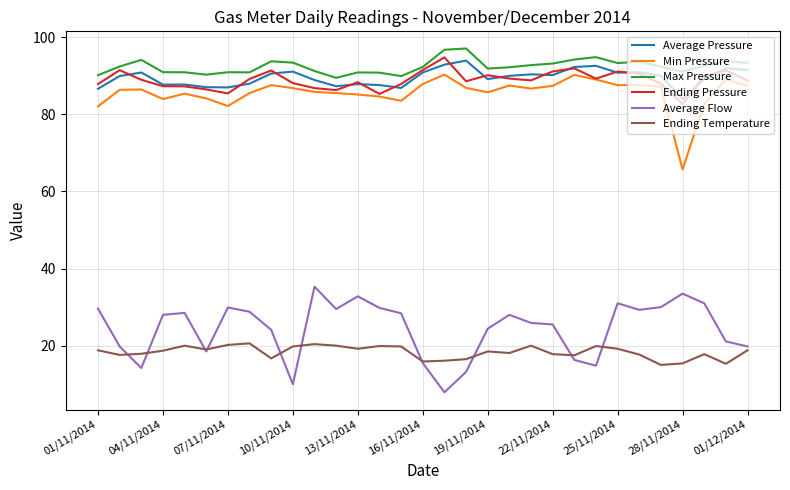

True or false: Average Flow and Max Pressure intersect in this chart.

False